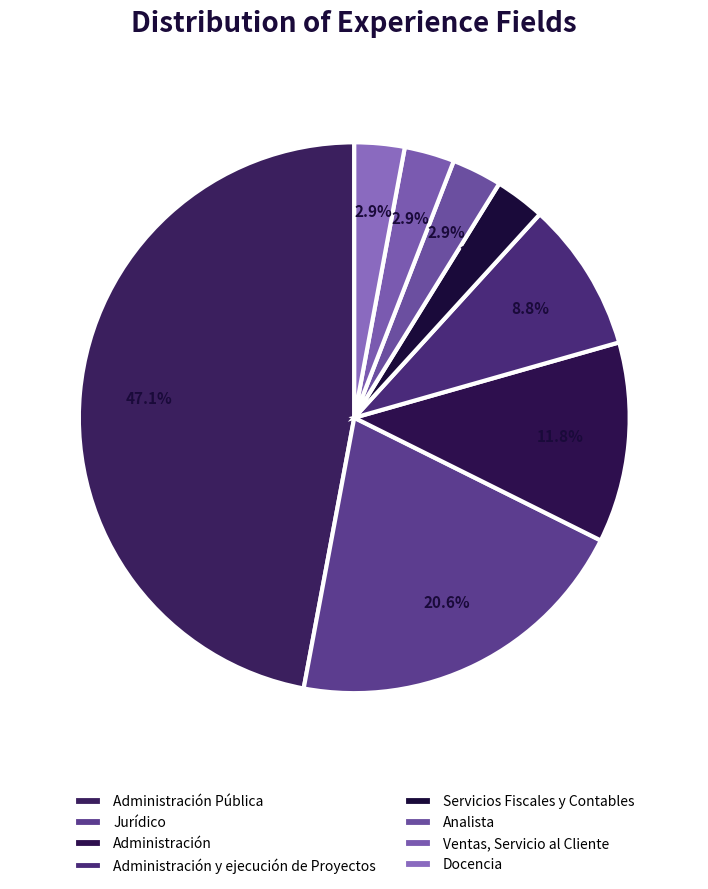

The Administración Pública slice represents 47% of the pie. True or false?

True